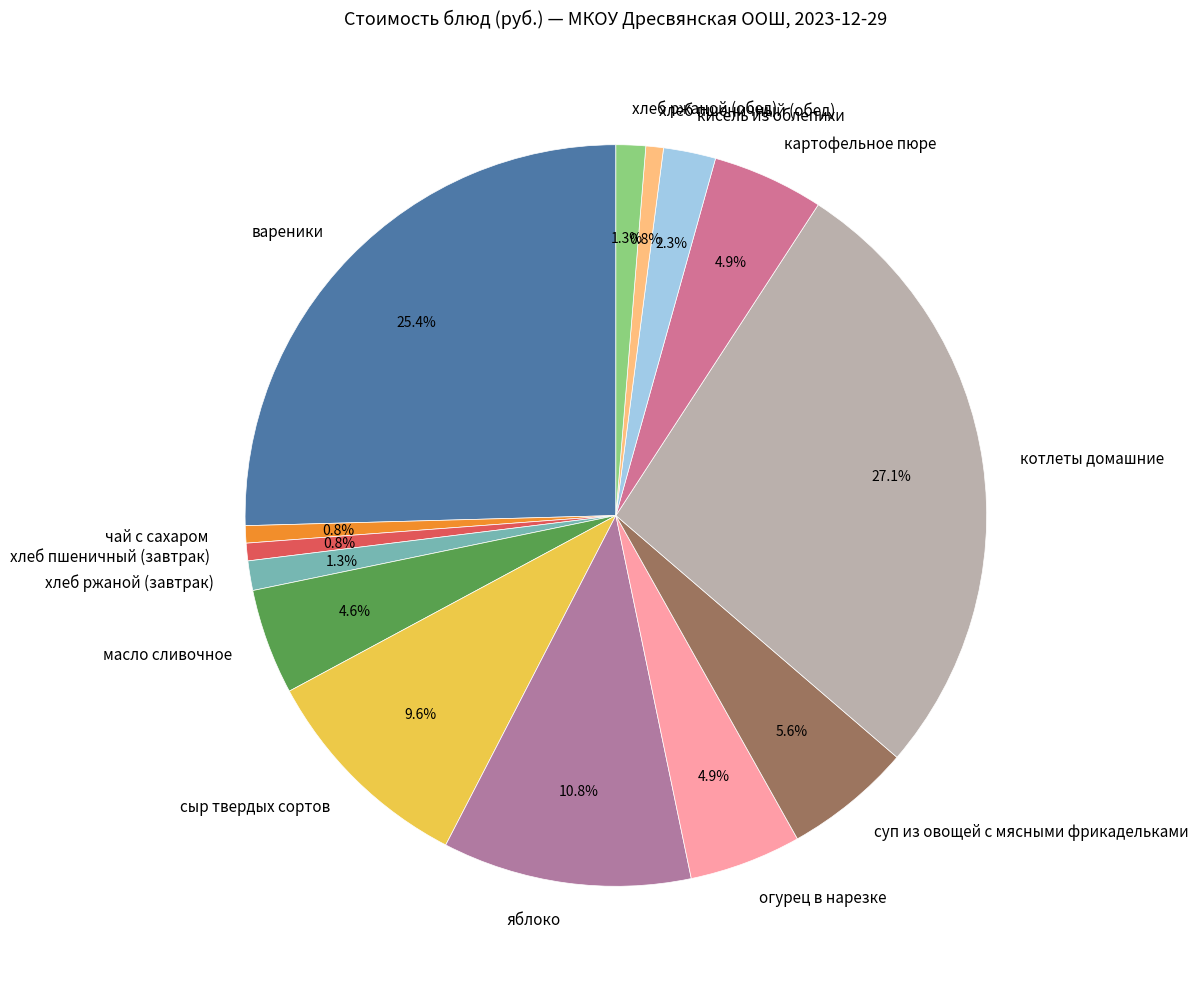

What percentage do масло сливочное and картофельное пюре together represent?

9.5%